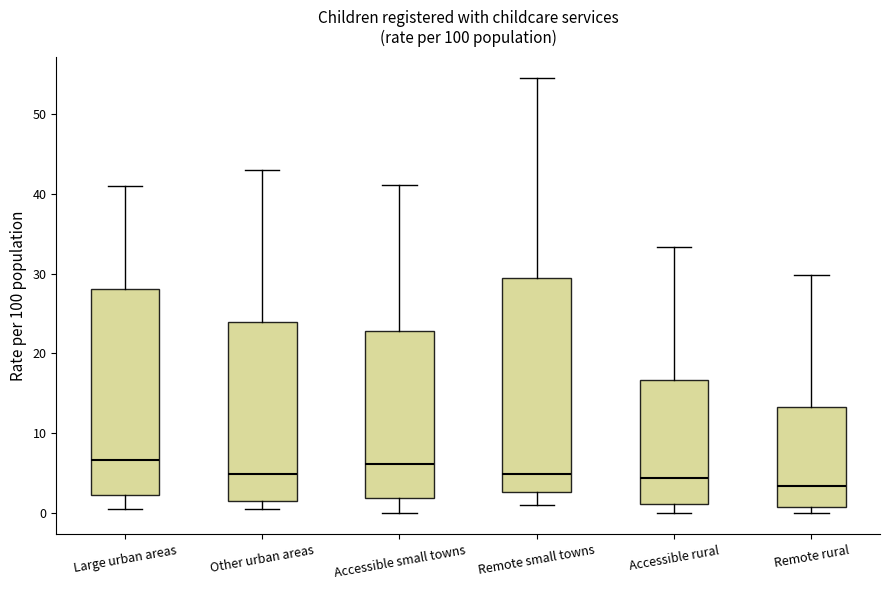

Which box has the lowest median line?

Remote rural